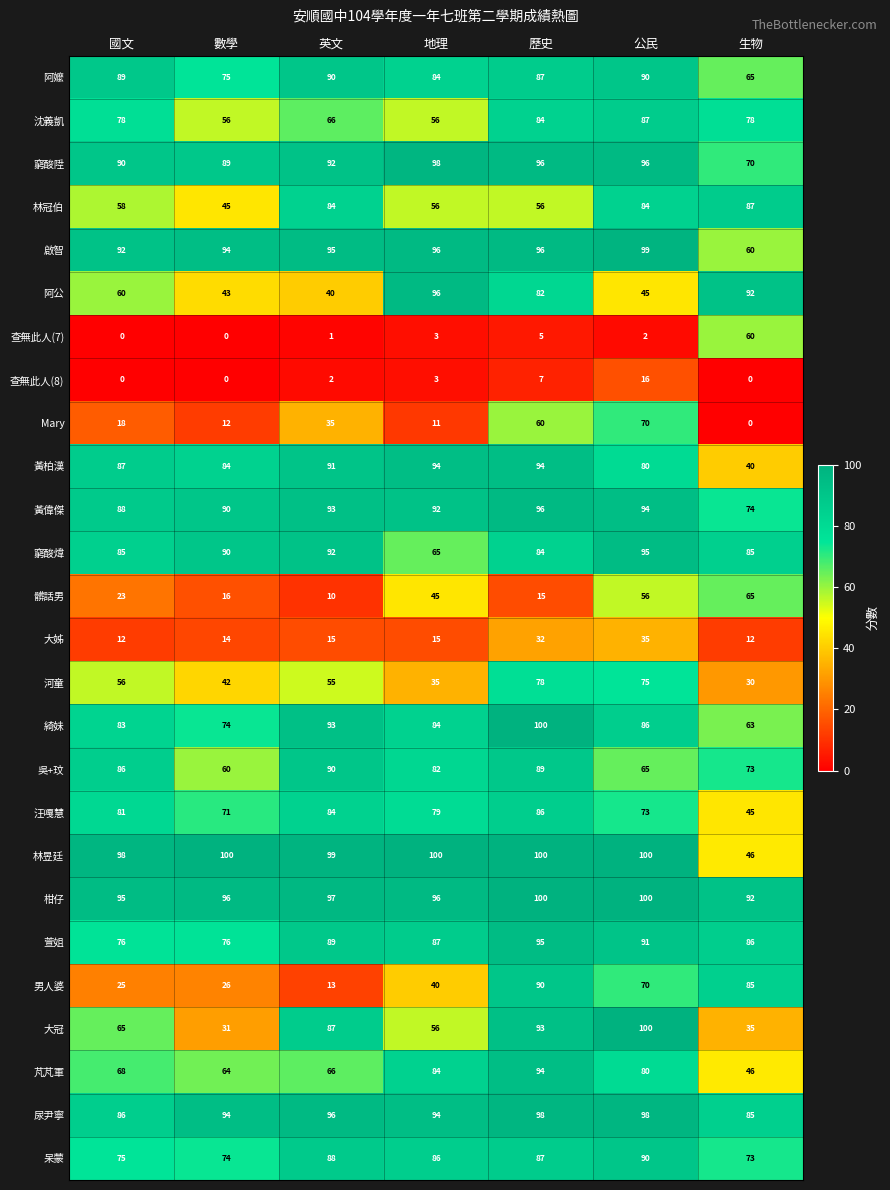

Between 英文 and 生物, which series saw the biggest shift?

男人婆